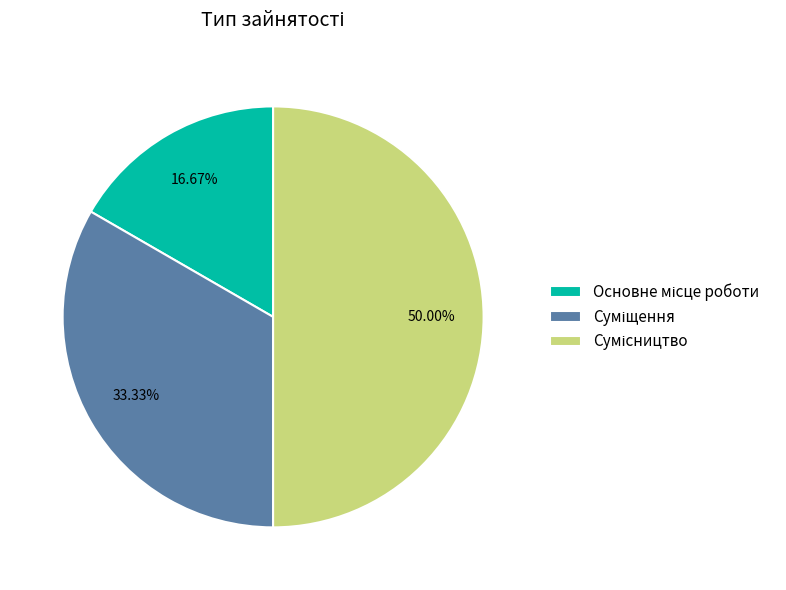

How many segments does this pie chart have?

3